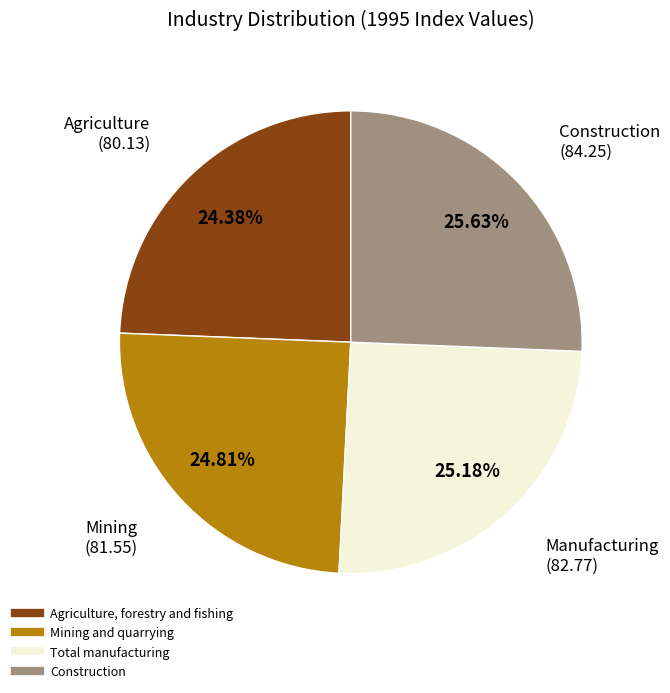

Does any single category account for the majority?

No